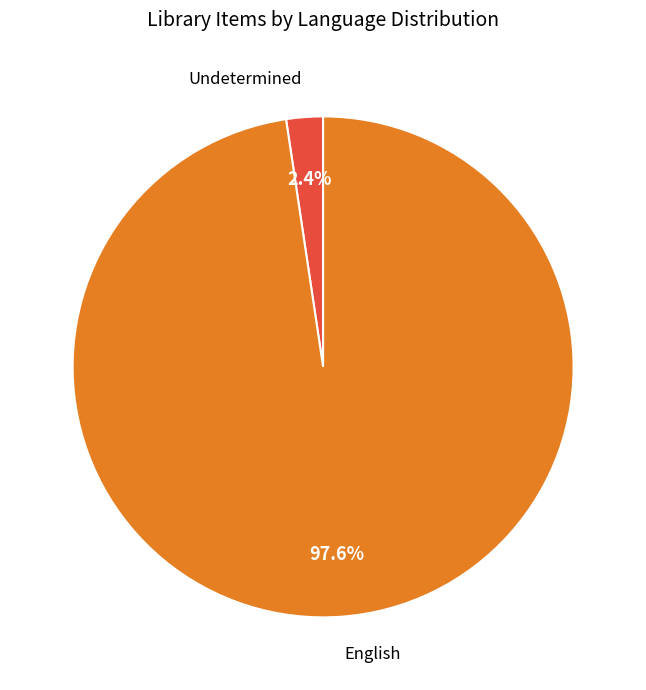

Does any single category account for the majority?

Yes